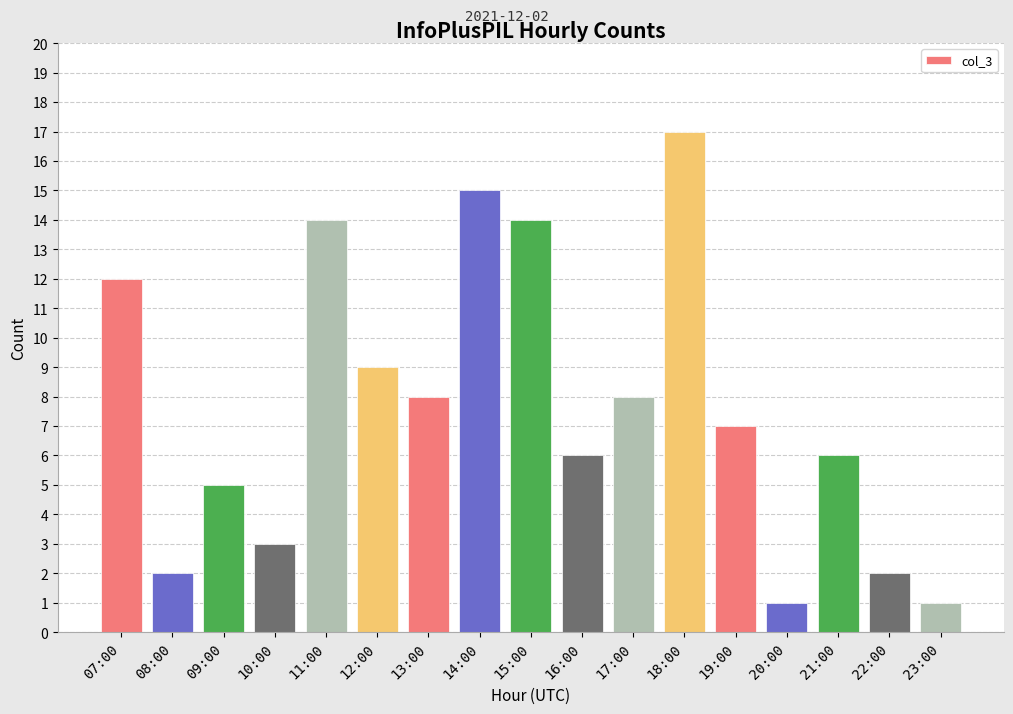

True or false: the data shows 2 at 22:00.

True